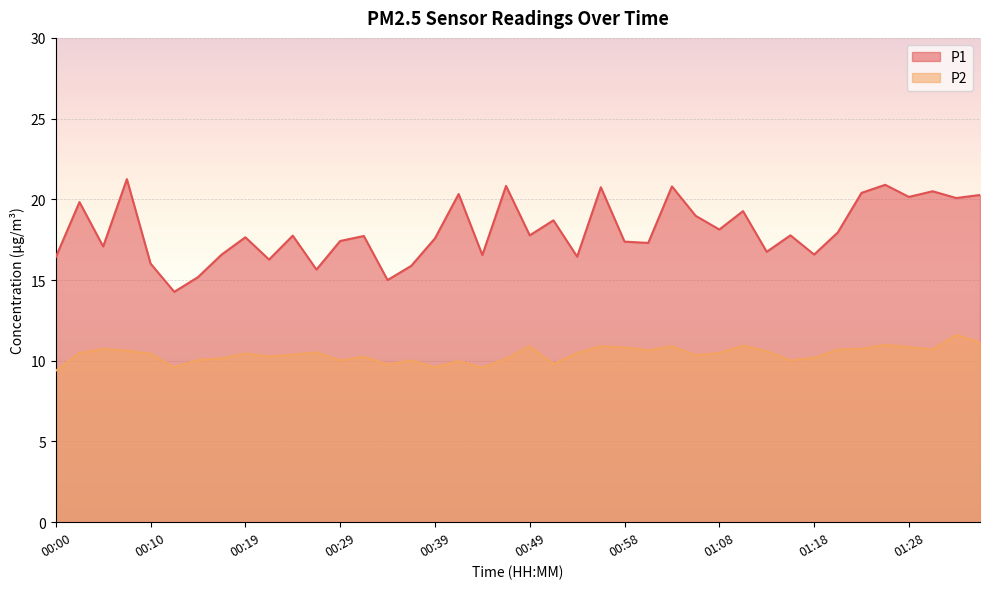

Which category has the lowest value across all series?

00:00